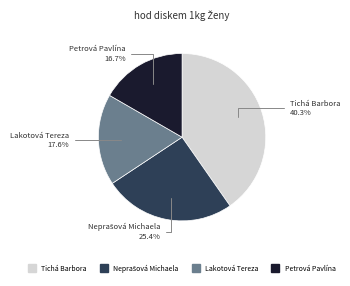

Which slice is the smallest?

Petrová Pavlína